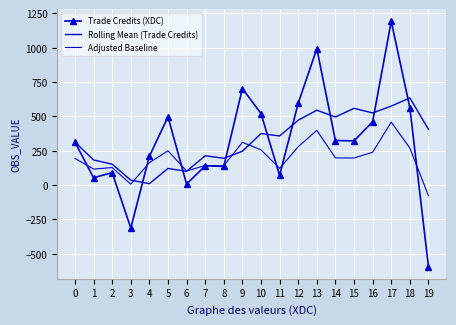

How many data points in Rolling Mean (Trade Credits) are less than 356?

10